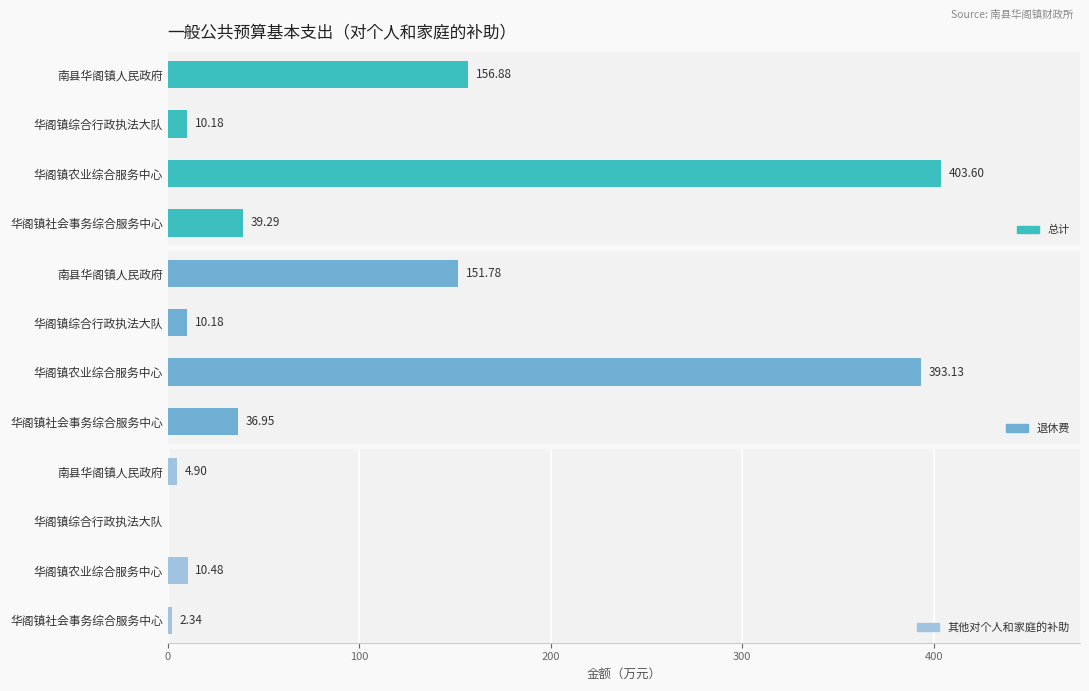

How many bars are there in each group?

3